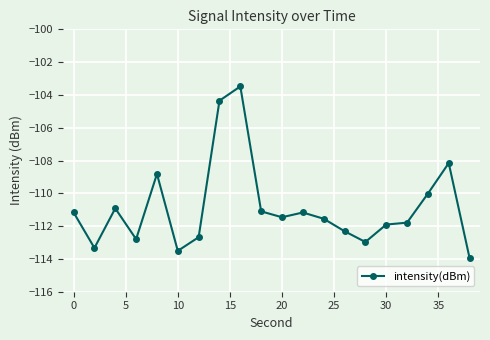

What is the difference between the maximum and minimum values?

10.5